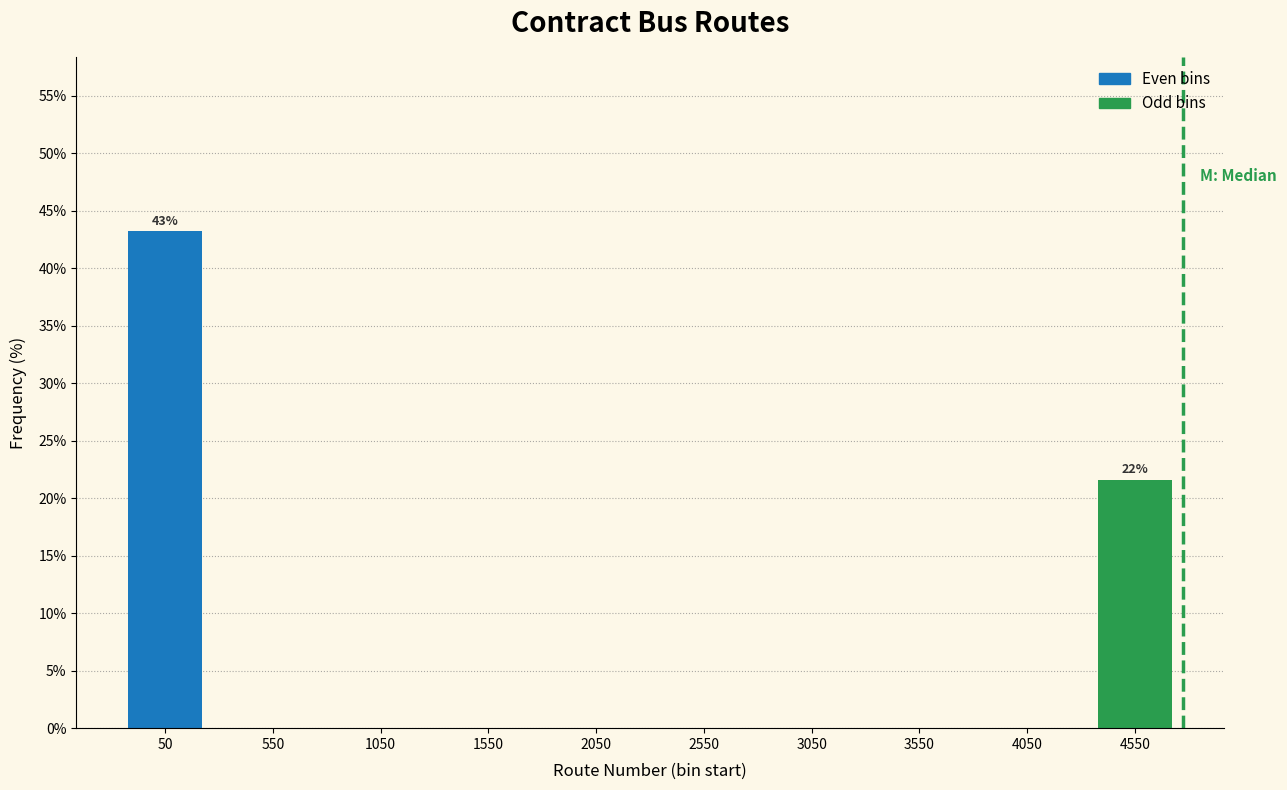

Reading left to right, what are all the values shown in this chart?

50=43.2	550=0.0	1050=0.0	1550=0.0	2050=0.0	2550=0.0	3050=0.0	3550=0.0	4050=0.0	4550=21.6